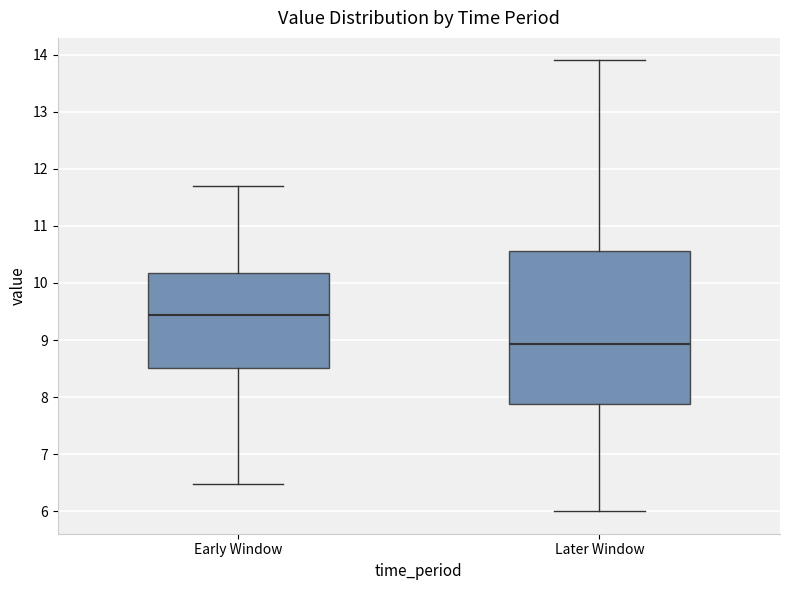

Reading left to right, transcribe this box plot: for each box, give where its median line is, the range the box spans, and where its two whiskers end, as read against the y-axis. The values are not printed on the chart, so give them approximately, as read against the axis.

Early Window: median 9.4, box 8.5 to 10.2, whiskers 6.5 to 11.7
Later Window: median 8.9, box 7.9 to 10.6, whiskers 6.0 to 13.9